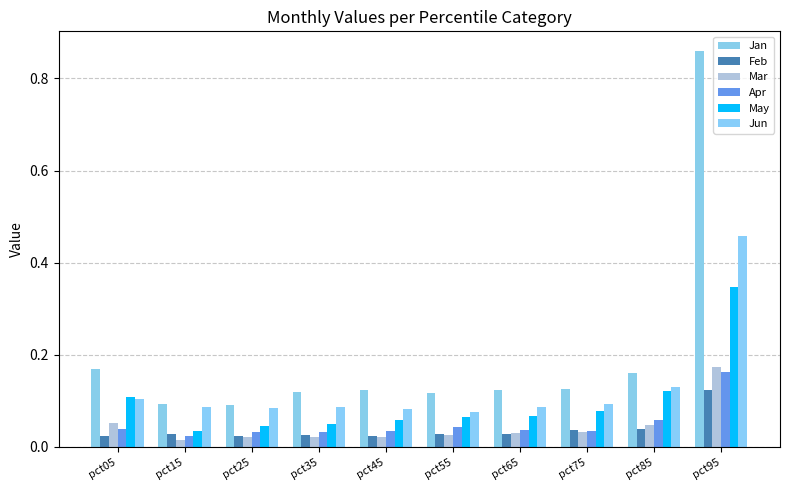

What is the highest value of the Apr series?

0.2